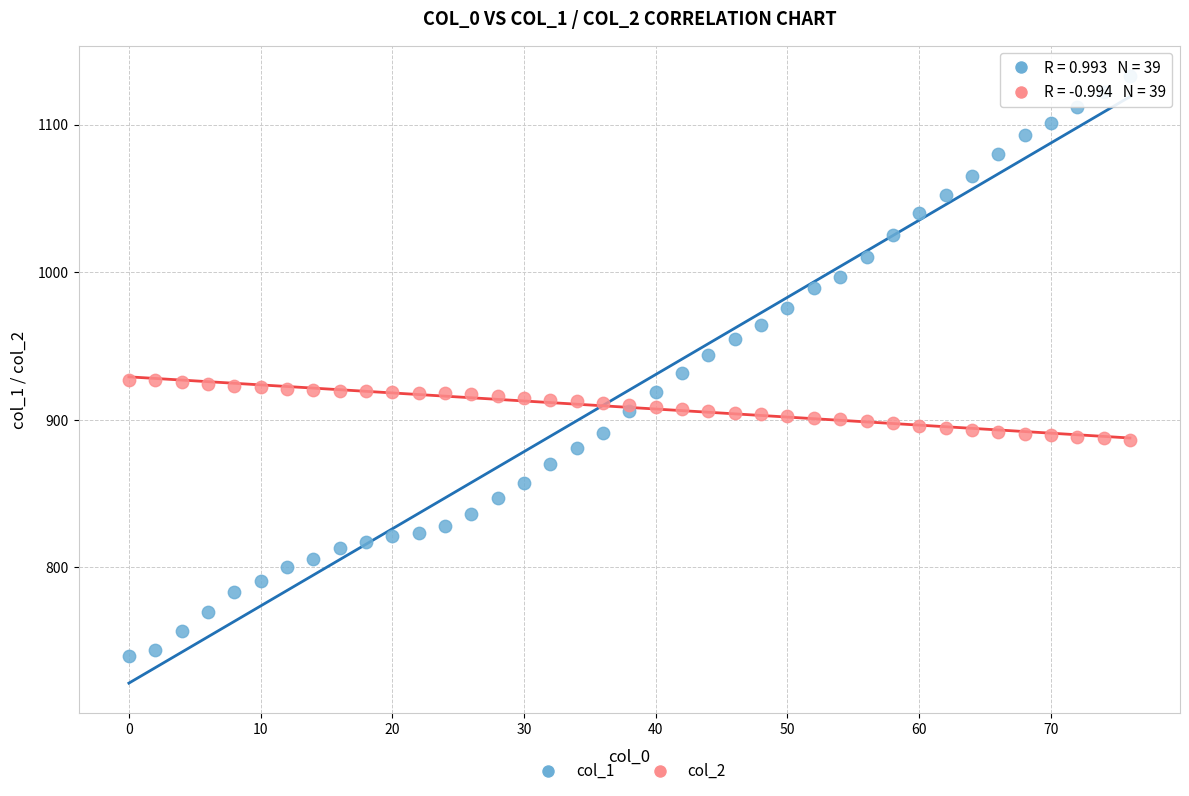

Which series has the widest spread of Y values?

col_1